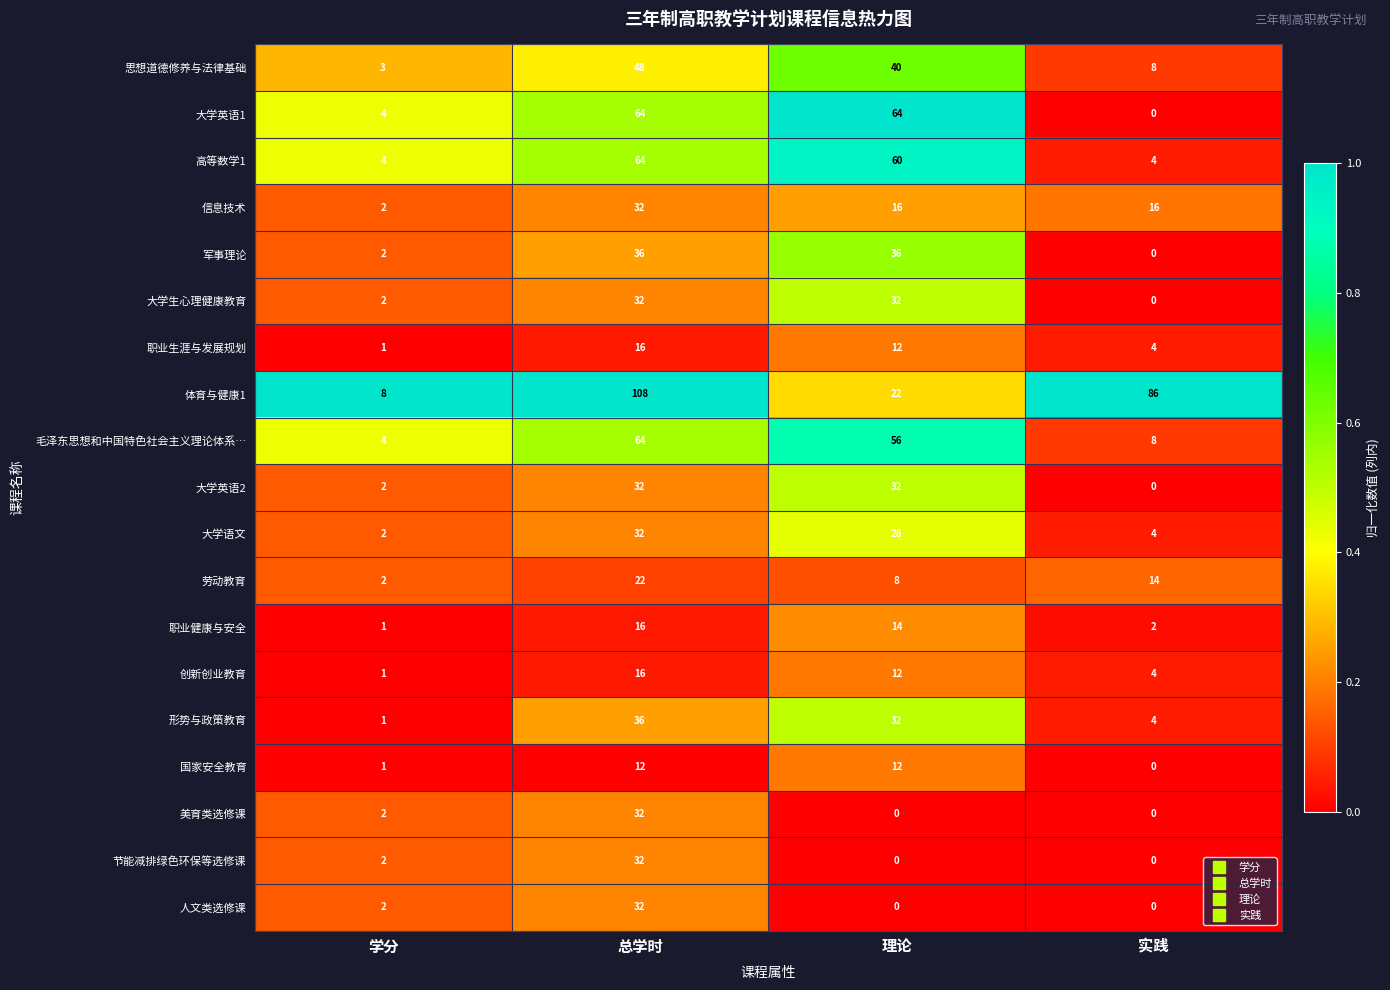

List the labels in order of 思想道德修养与法律基础 value, largest first.

总学时, 理论, 实践, 学分